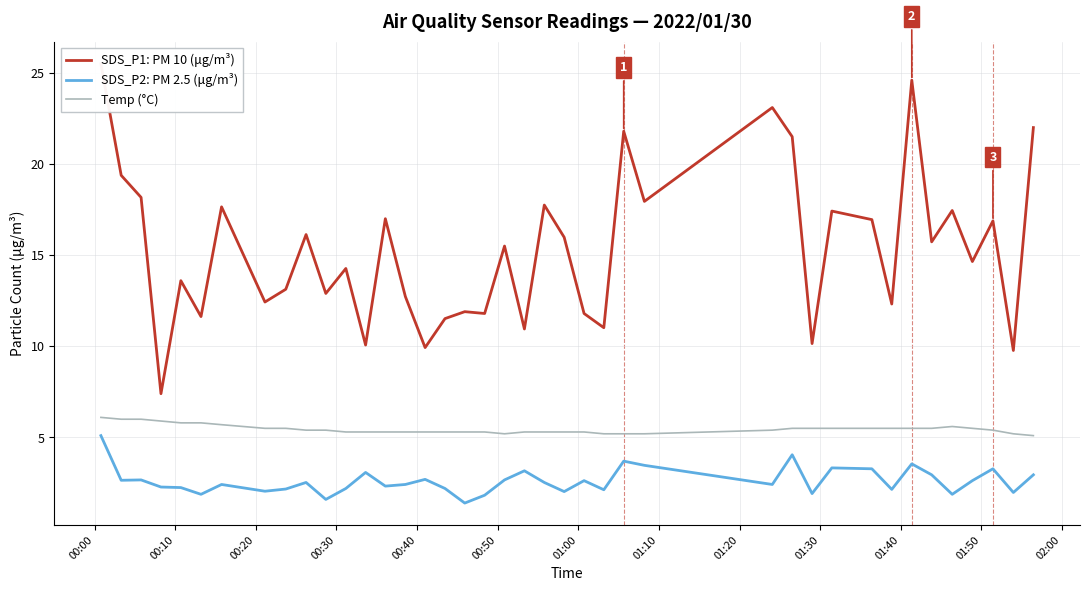

What is the maximum value for Temp (°C)?

6.1